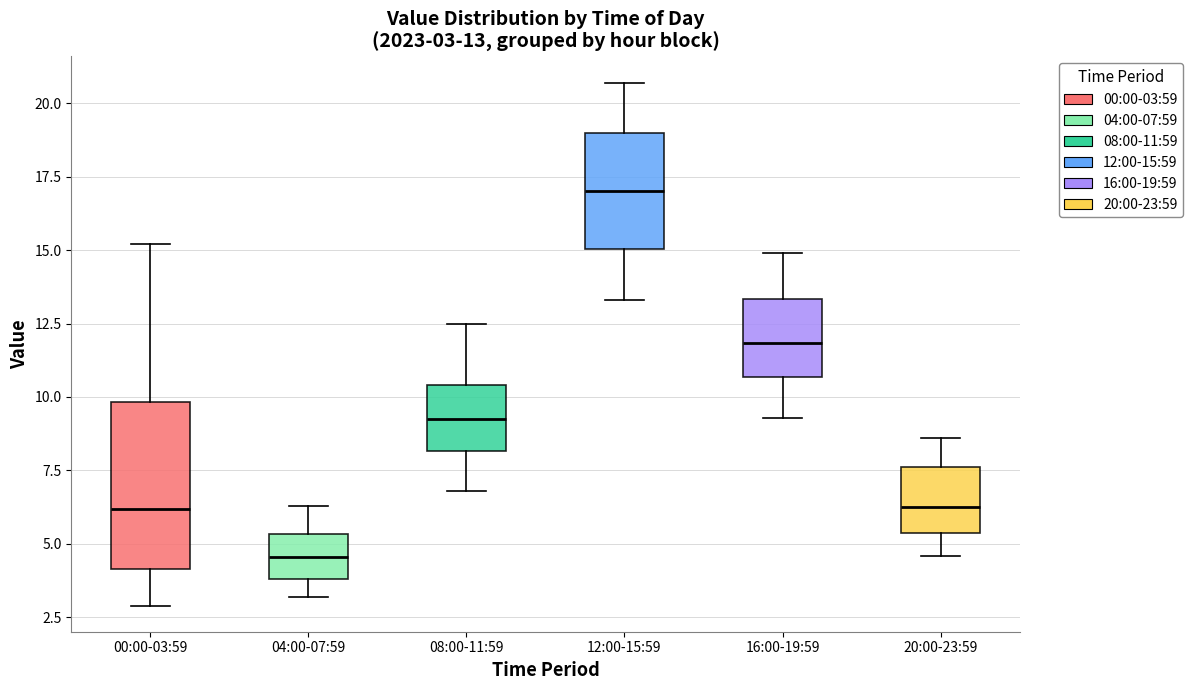

Which box is the tallest, from its lower edge to its upper edge?

00:00-03:59